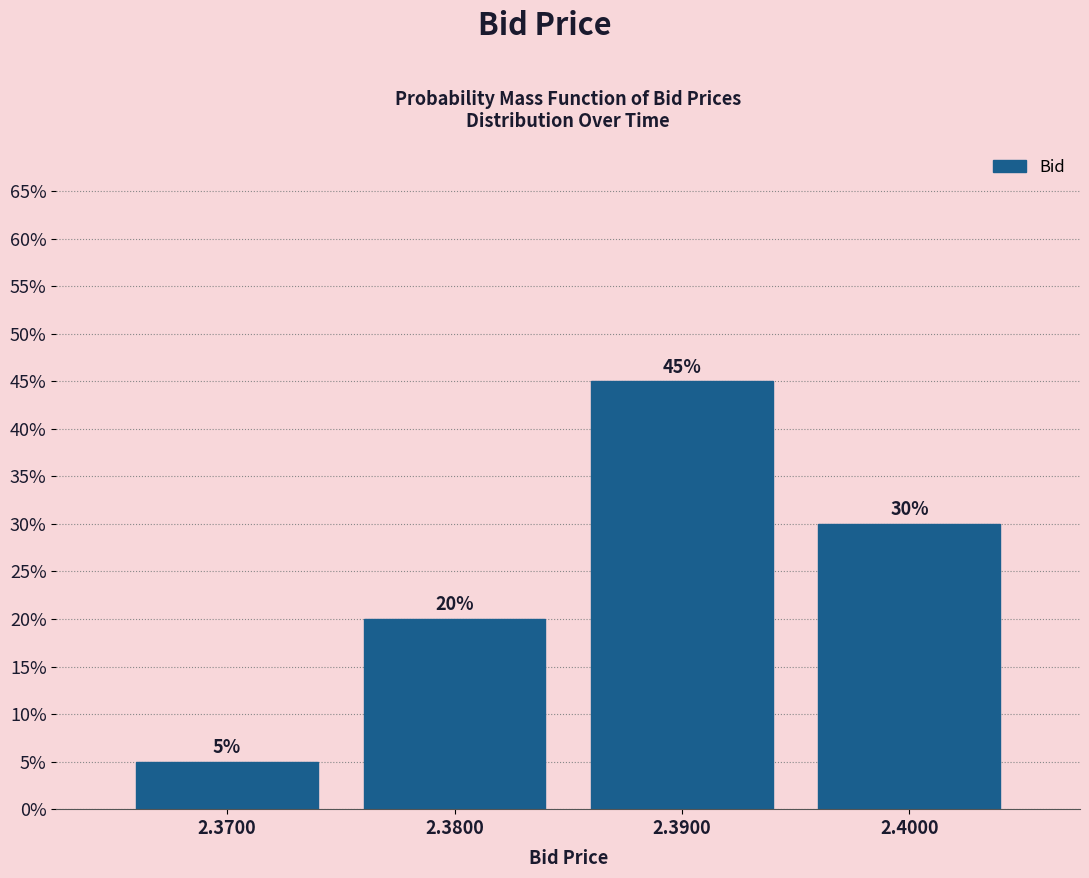

What is the height of the bar covering 2.365 to 2.375 on the x-axis?

5